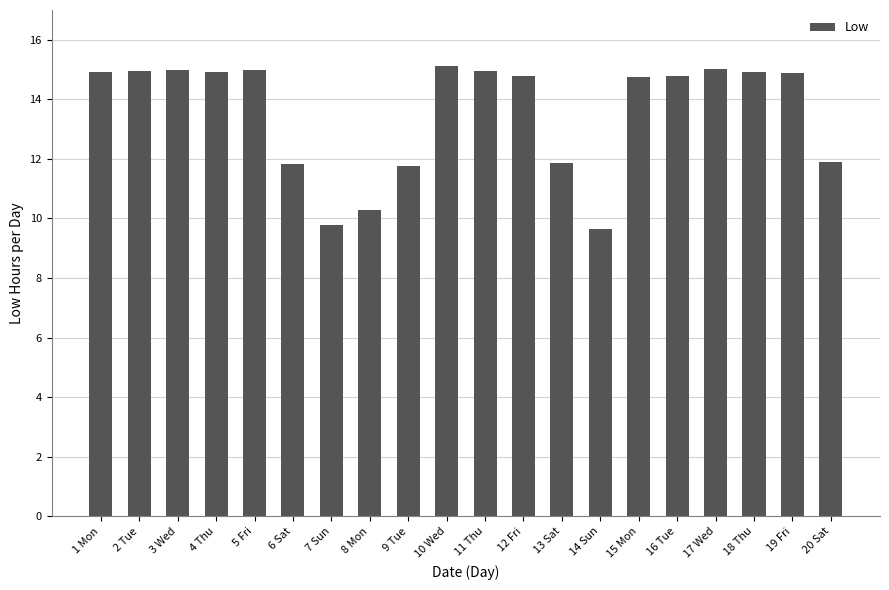

How many series are shown in this chart?

1